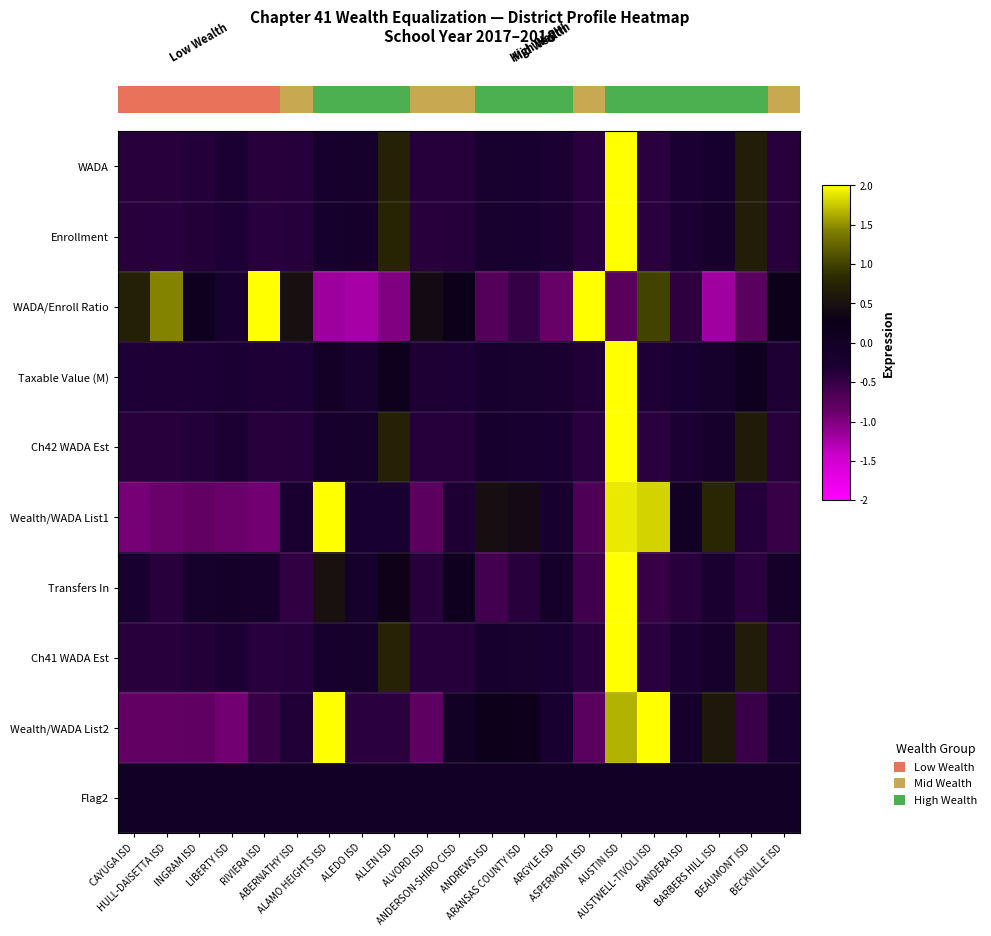

What is the total value across all series at AUSTWELL-TIVOLI ISD?

2.3